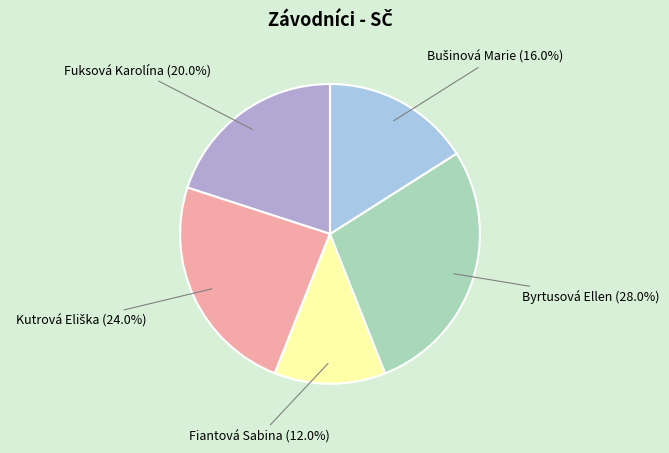

Approximately how many times larger is the value at Fiantová Sabina compared to Byrtusová Ellen?

0.4